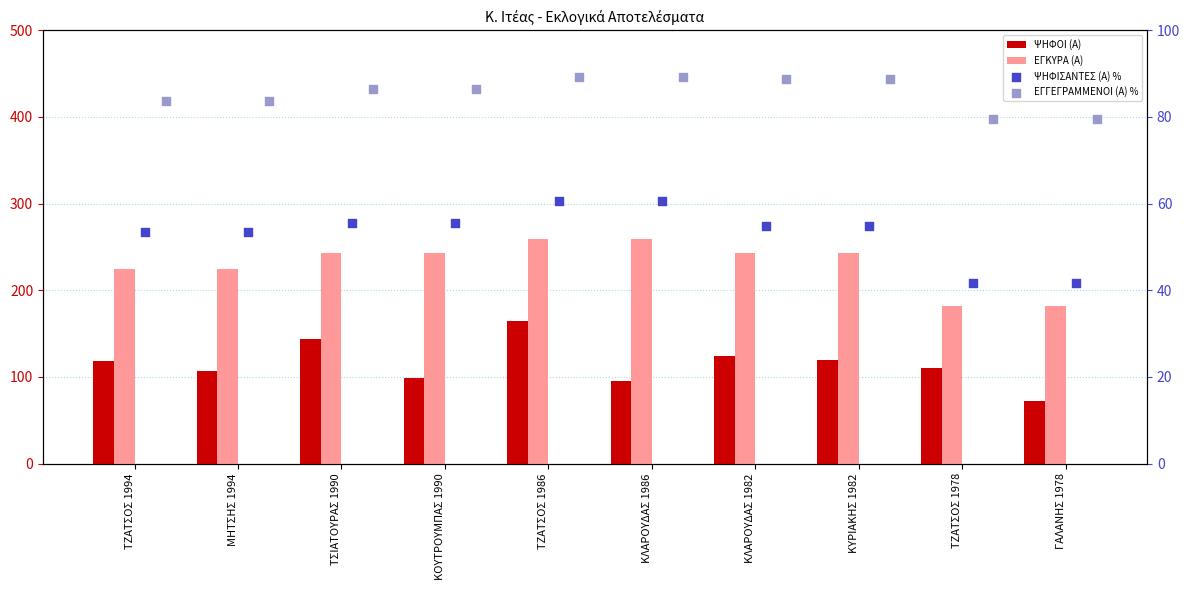

Which series has the widest spread of Y values?

ΨΗΦΟΙ (Α)